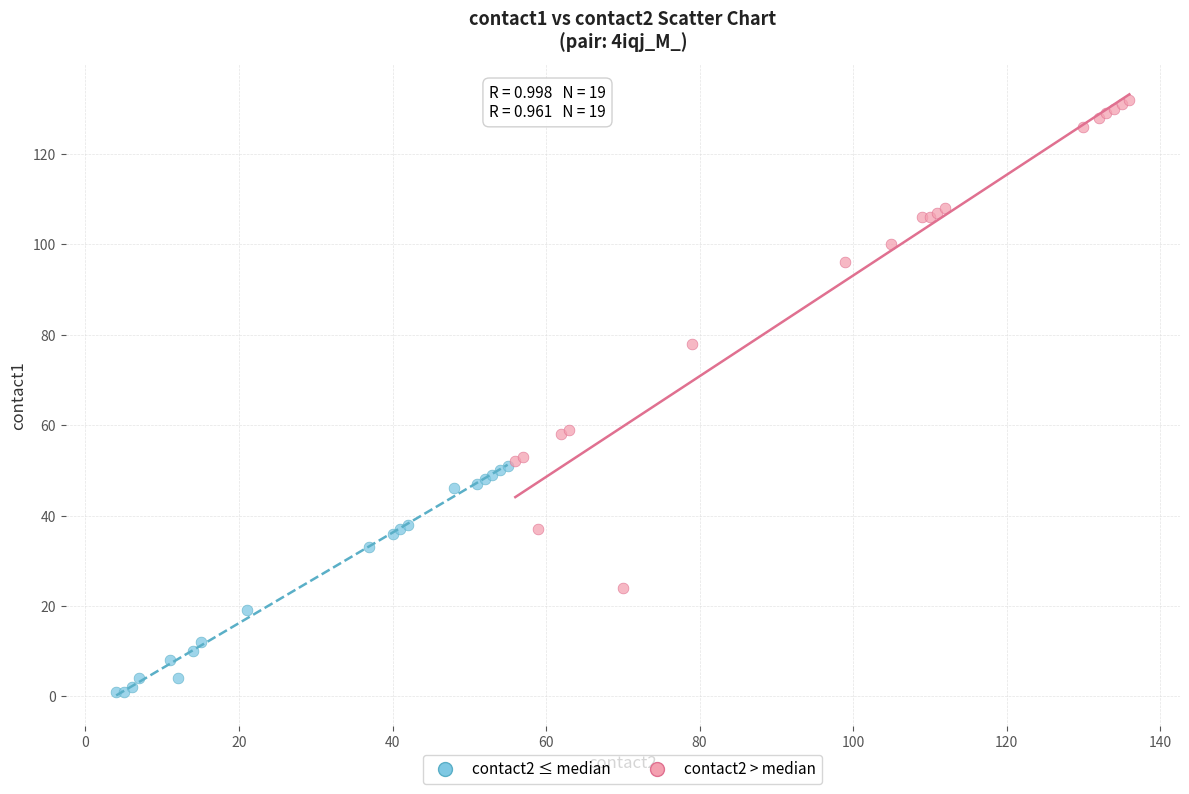

Which series has the widest spread of Y values?

contact2 > median